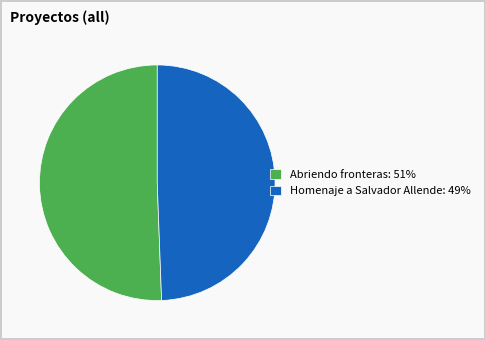

Combined, do Homenaje a Salvador Allende: 49% and Abriendo fronteras: 51% account for over 50%?

Yes